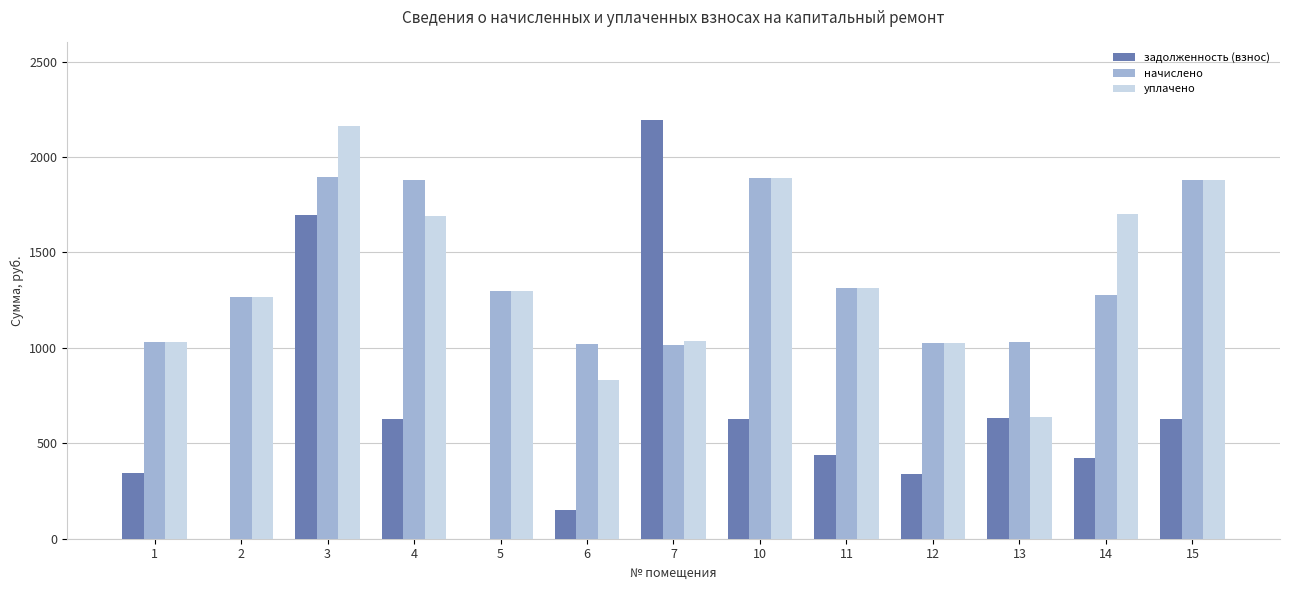

Which series has the largest range (max minus min)?

задолженность (взнос)